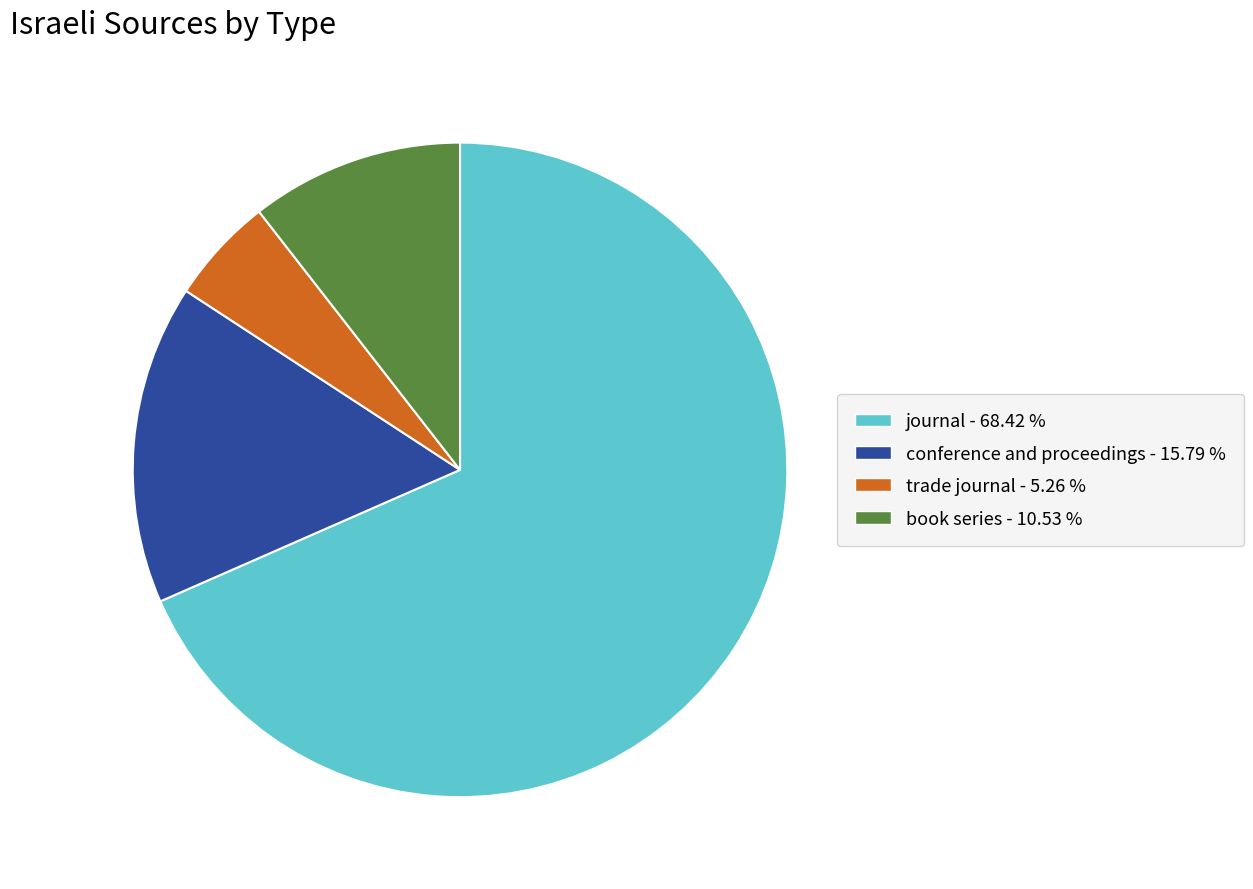

Is the sum of book series and trade journal greater than half?

No